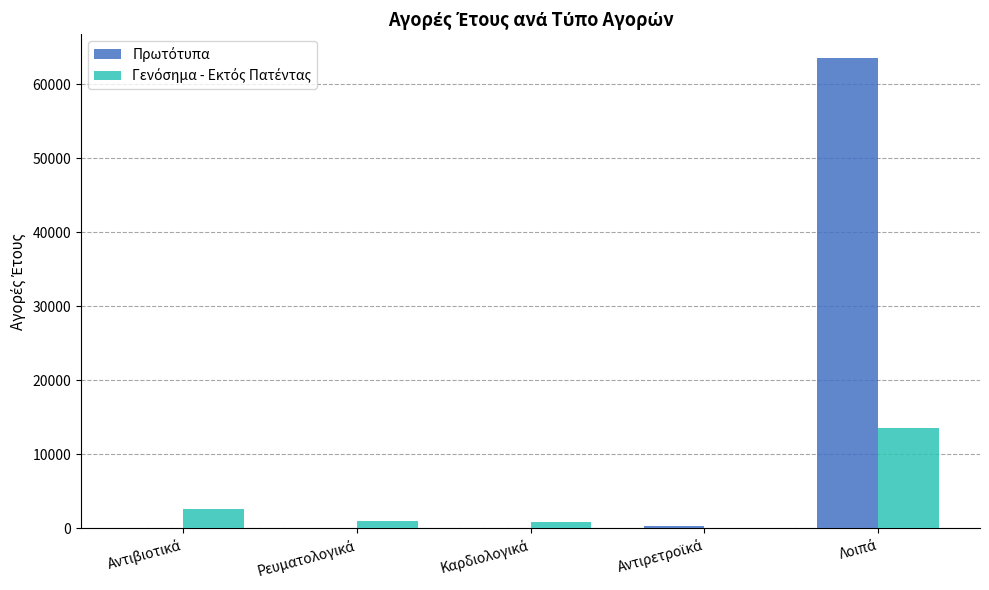

What is the maximum value shown in the chart?

63604.3